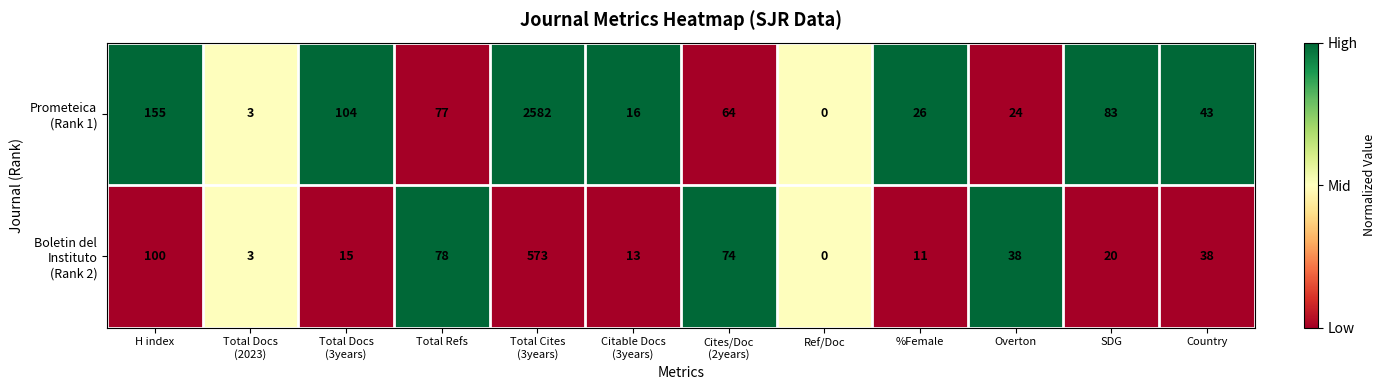

What is the total value across all series at Country?

81